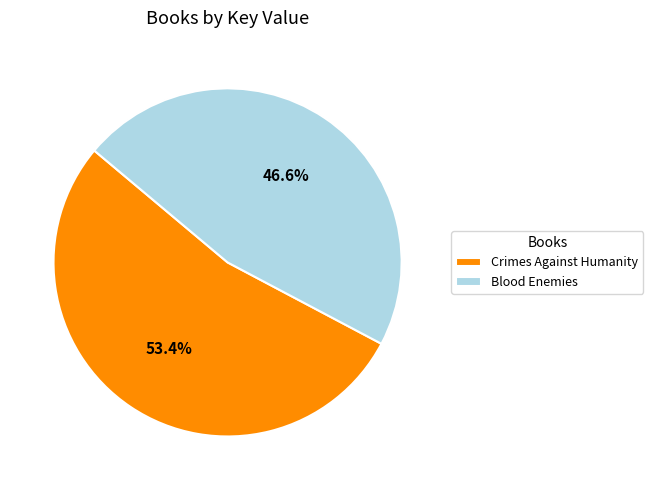

Rank the categories by value from lowest to highest.

Blood Enemies, Crimes Against Humanity